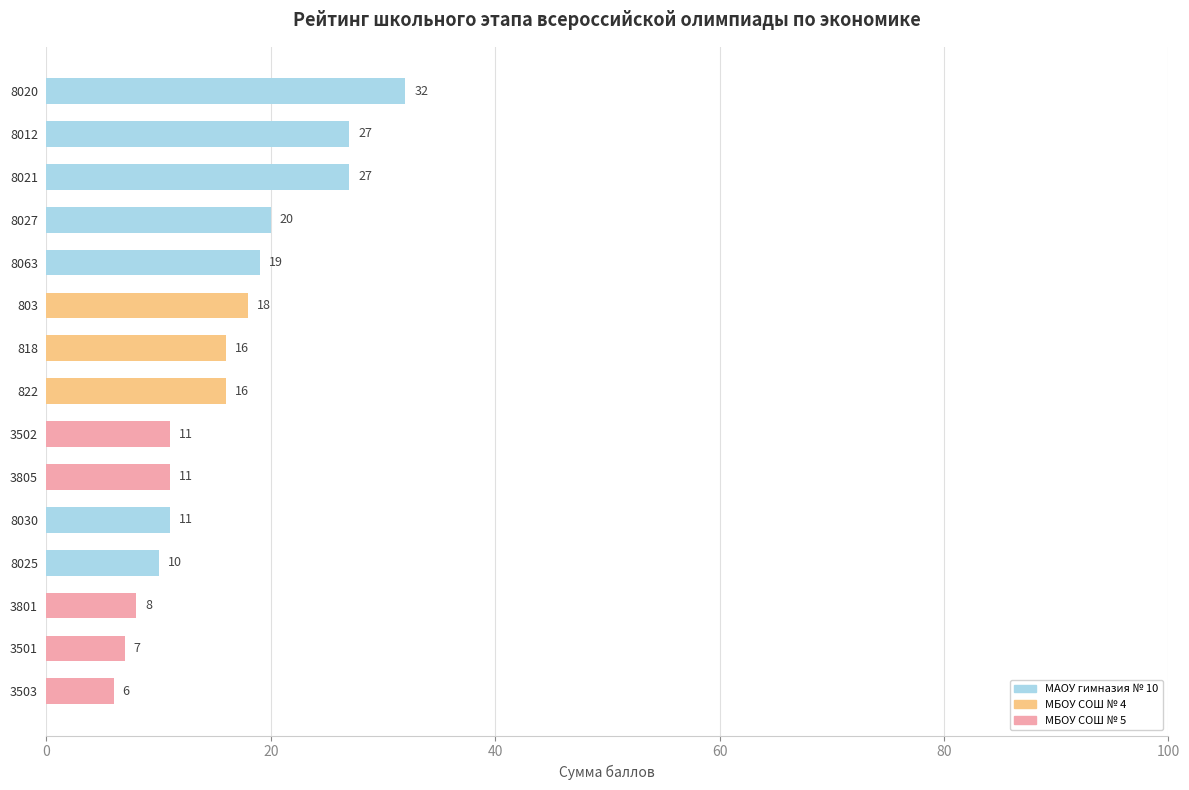

What is the minimum value shown in the chart?

6